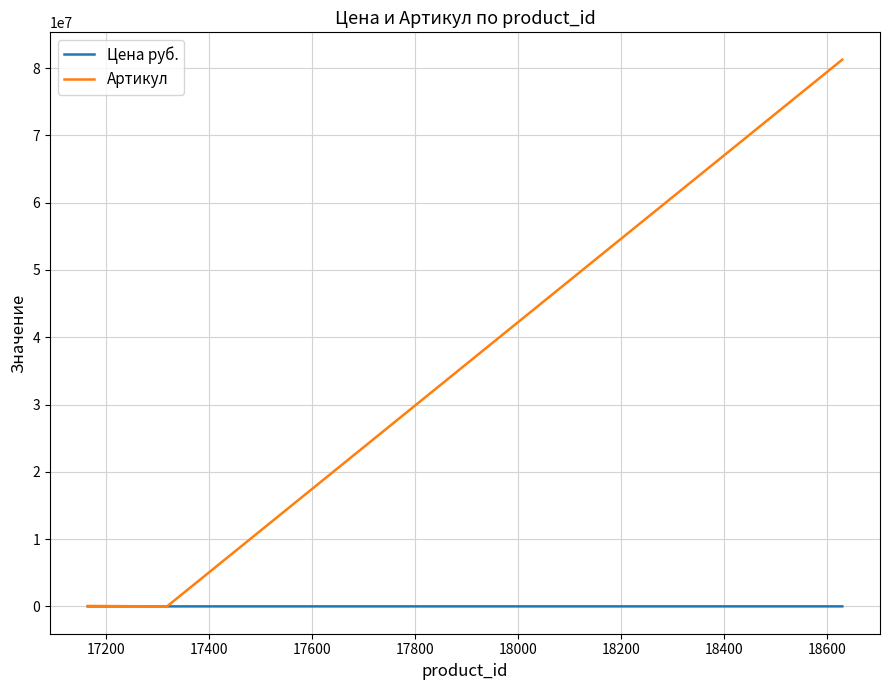

Which series has the largest total across all categories?

Артикул